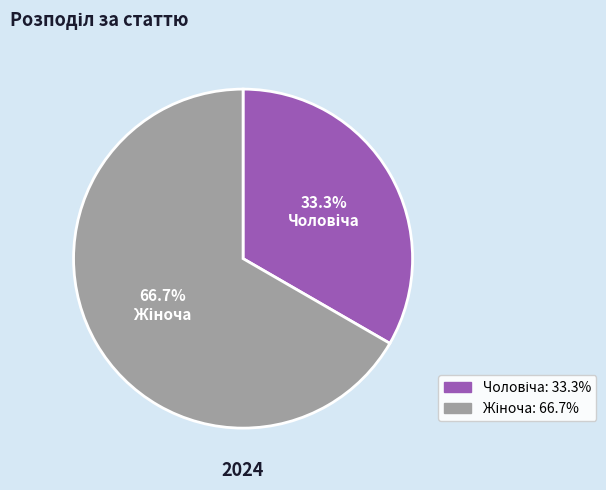

Does any single category account for the majority?

Yes